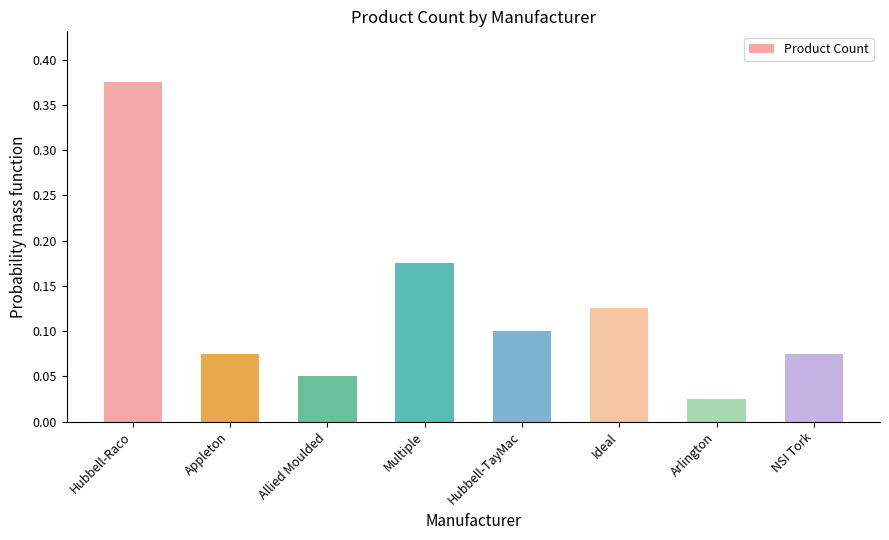

What is the sum of all values?

1.0